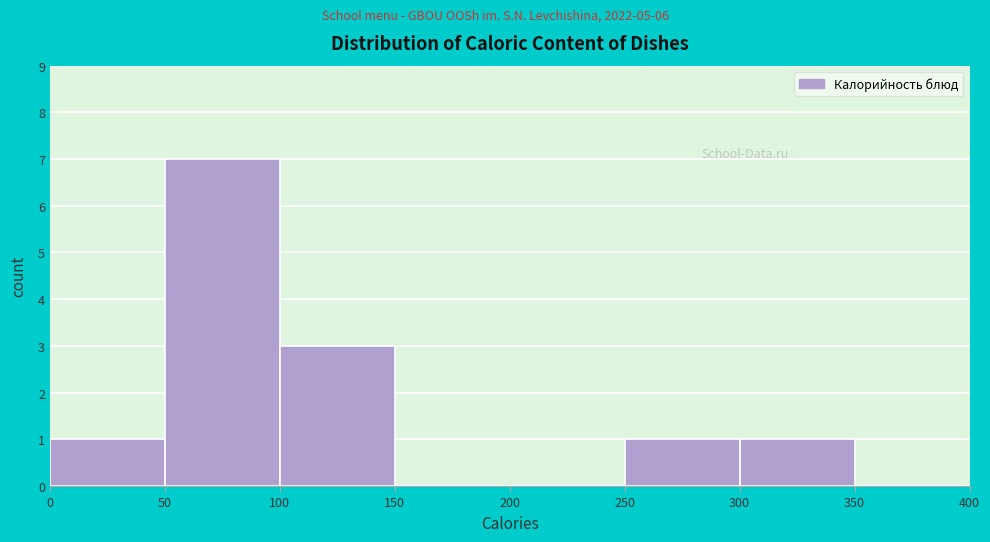

What is the height of the bar covering 100 to 150 on the x-axis? The values are not printed on the chart, so give them approximately, as read against the axis.

3